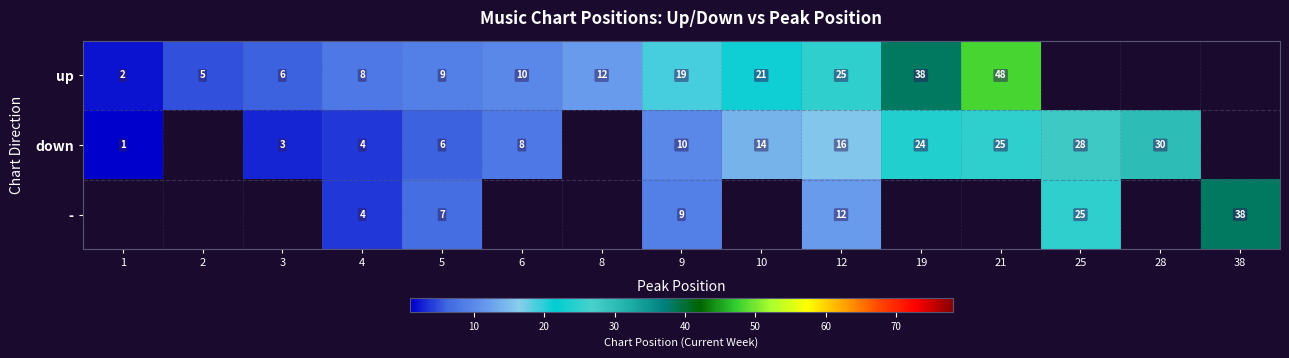

At which category does the chart reach its minimum across all series?

1